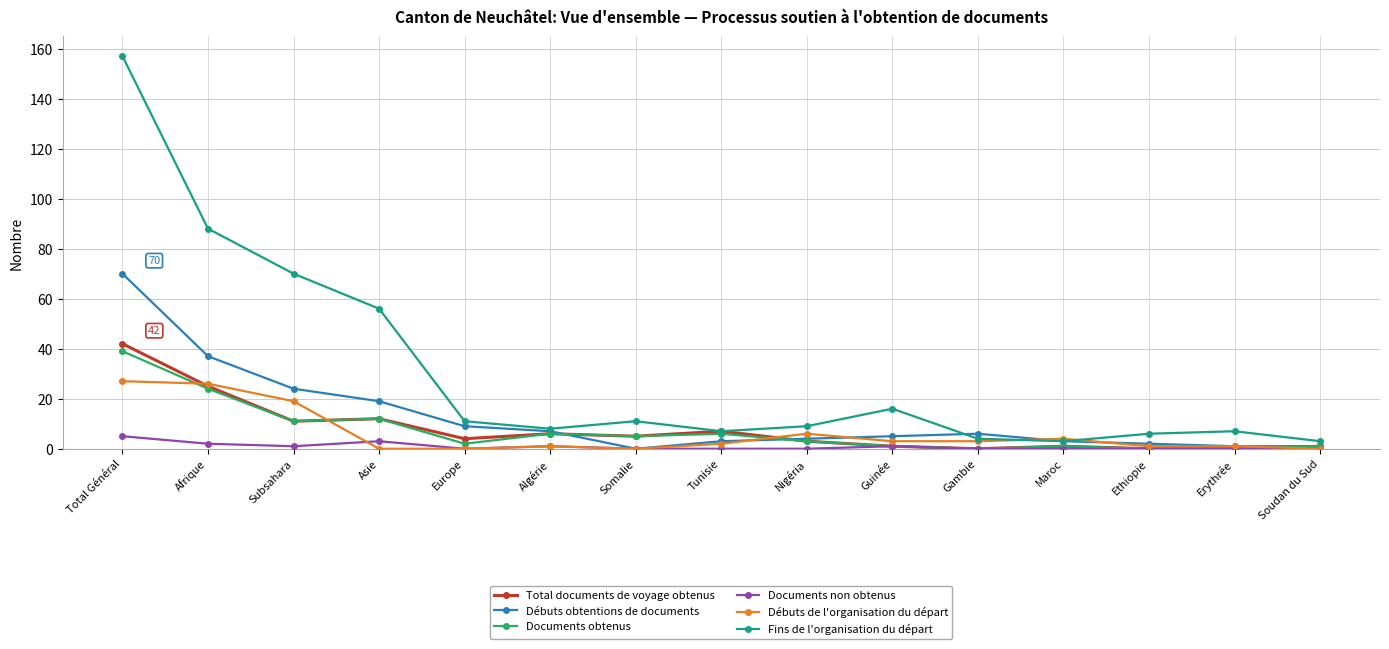

How many distinct data groups are displayed?

6